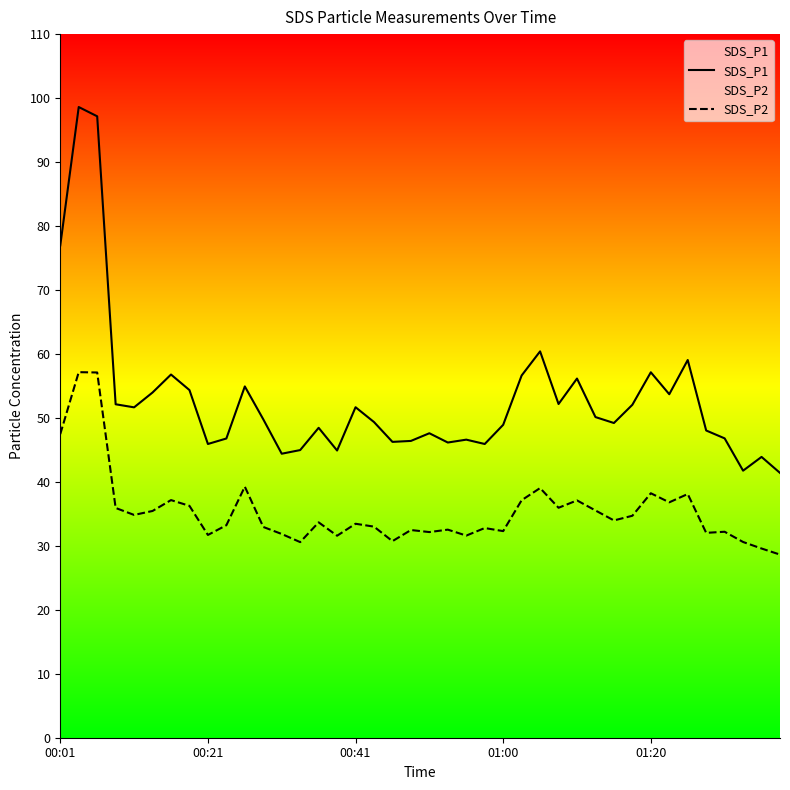

Which series has the largest total across all categories?

SDS_P1